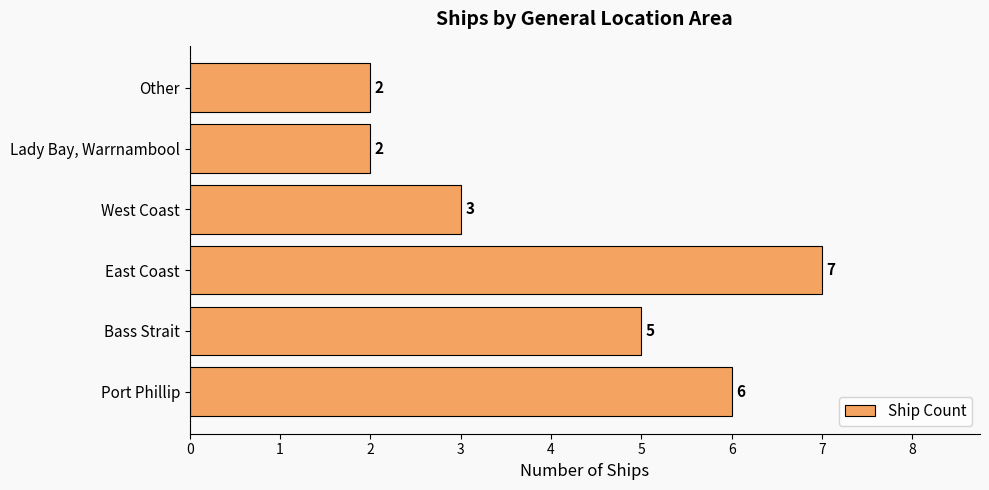

Which category has the highest value across all series?

East Coast